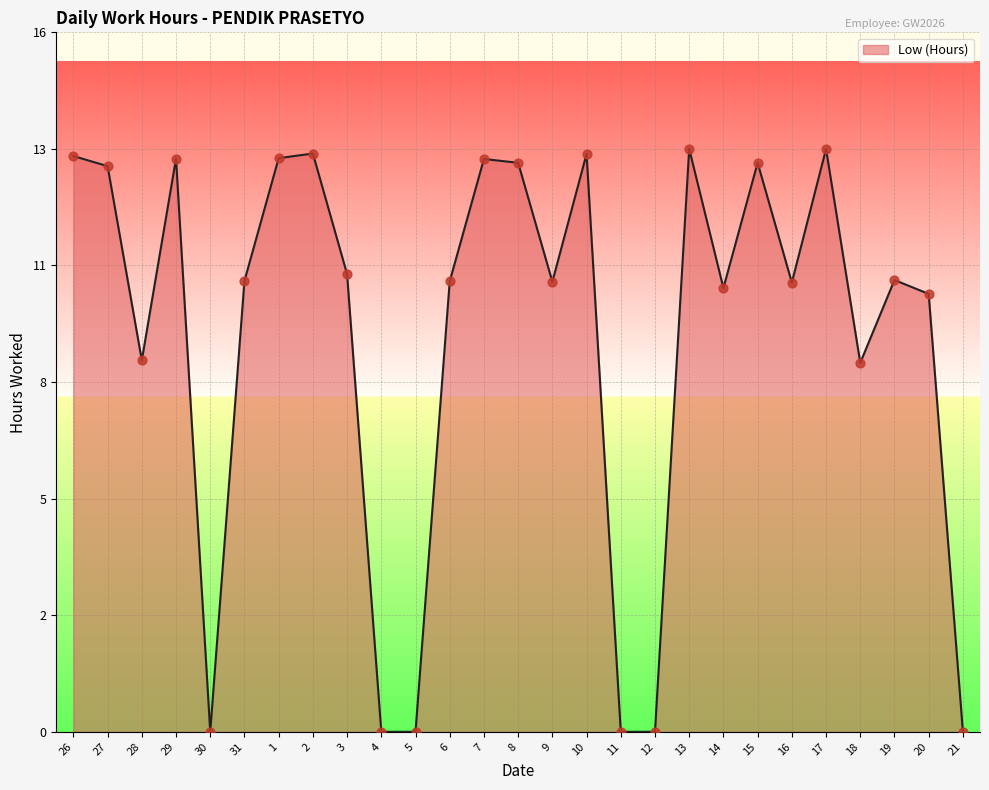

What is the ratio of the value at 26 to the value at 8?

1.0